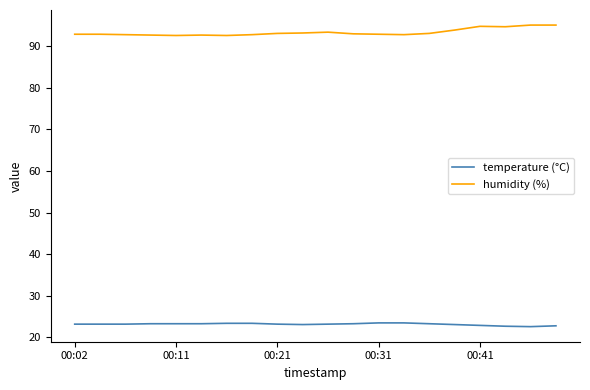

What is the difference between the second highest and minimum values in the temperature (°C) series?

0.9